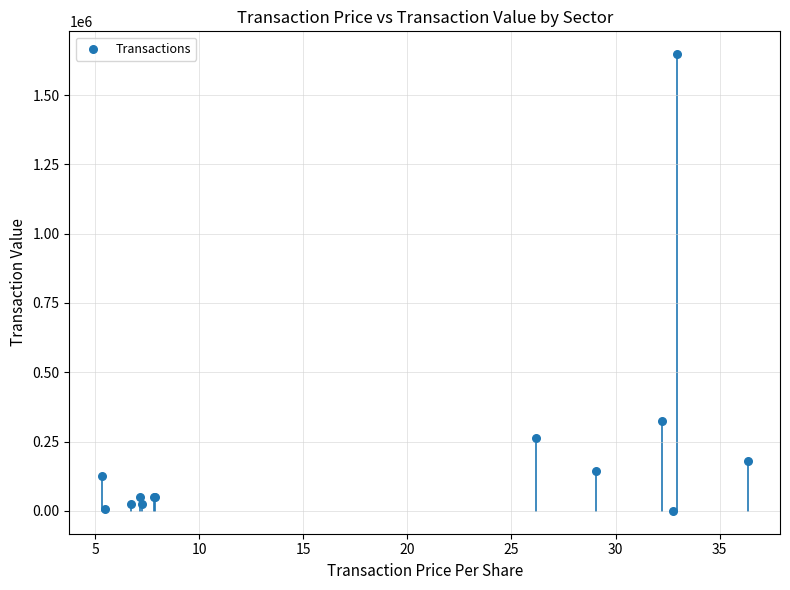

What Y value in the scatter plot is closest to 824329?

322500